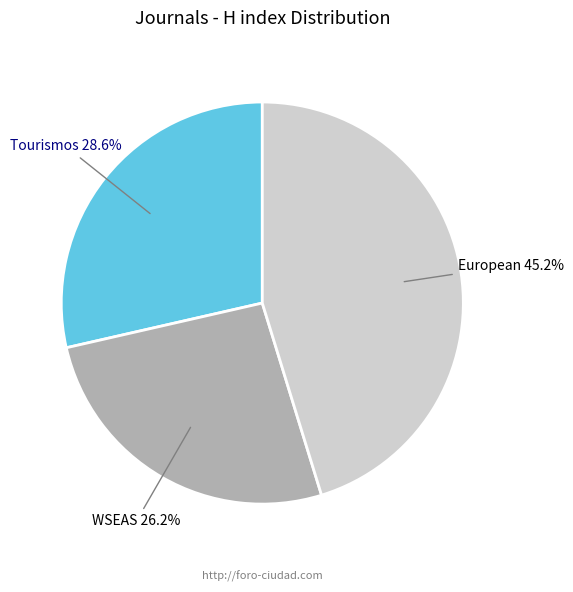

Does any single category account for the majority?

No